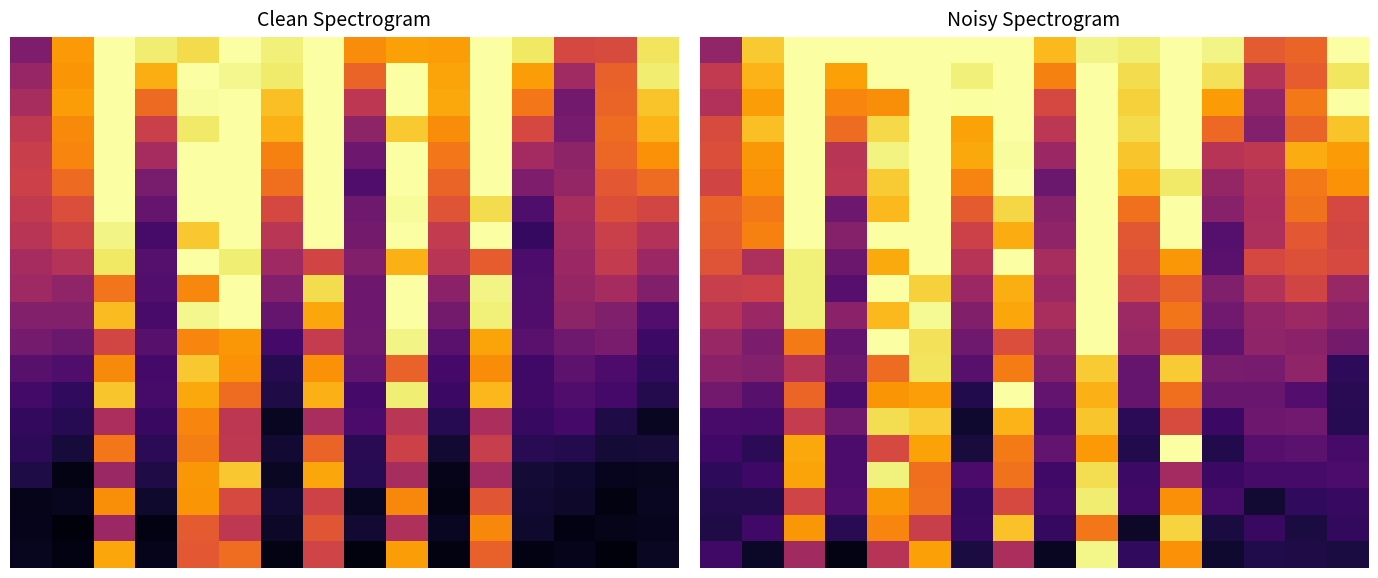

Which category has the lowest value across all series?

3